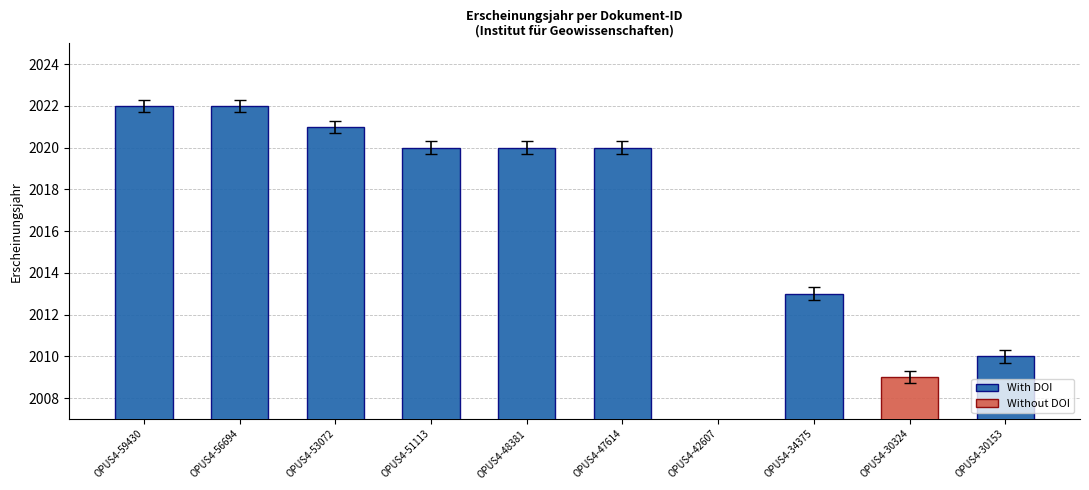

Does the chart contain stacked bars?

No